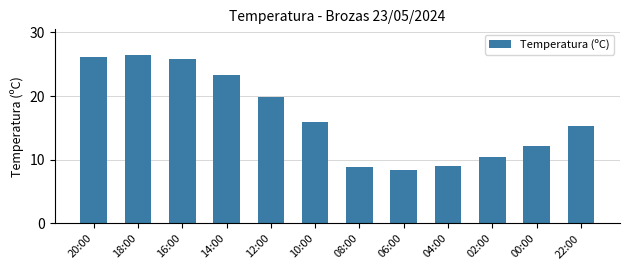

True or false: the data shows 8.8 at 08:00.

True